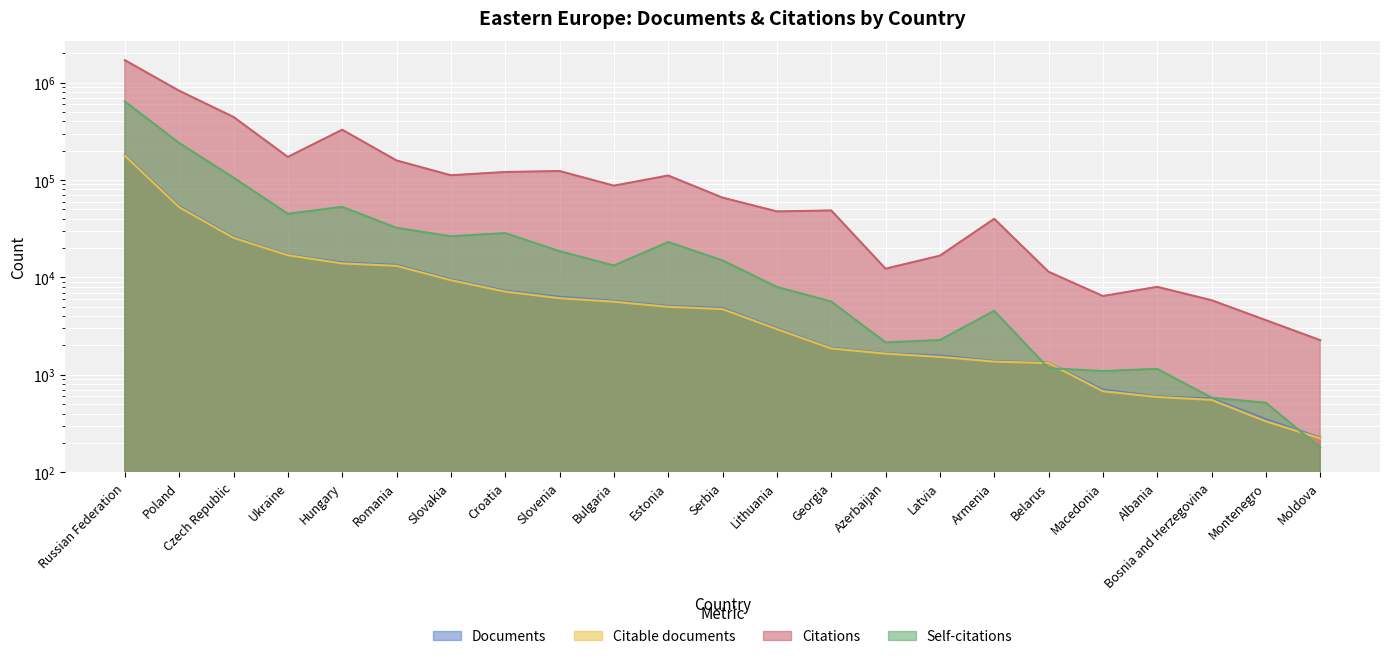

What is the maximum value shown in the chart?

1700661